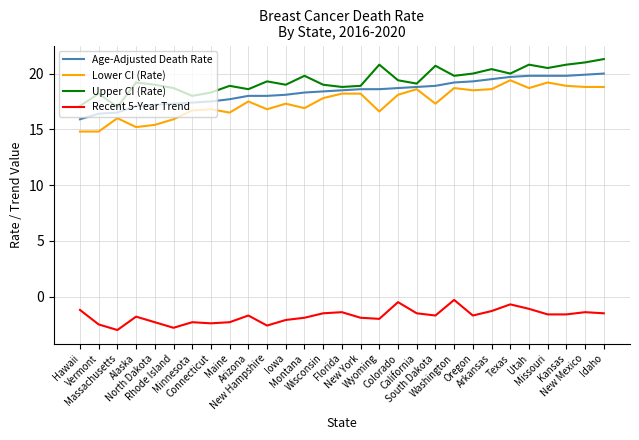

What is the difference between the highest and lowest values at Colorado?

19.9